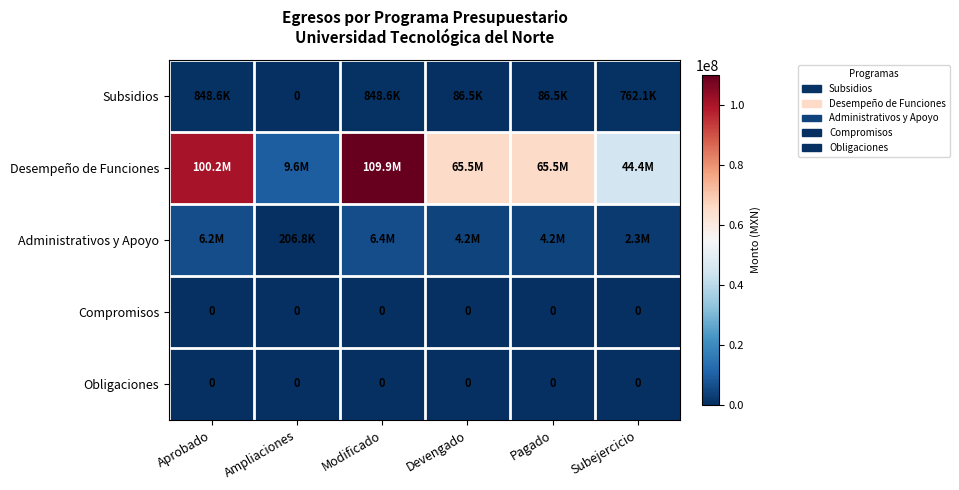

Is the value of Administrativos y Apoyo at Aprobado greater than the value of Desempeño de Funciones at Ampliaciones?

No